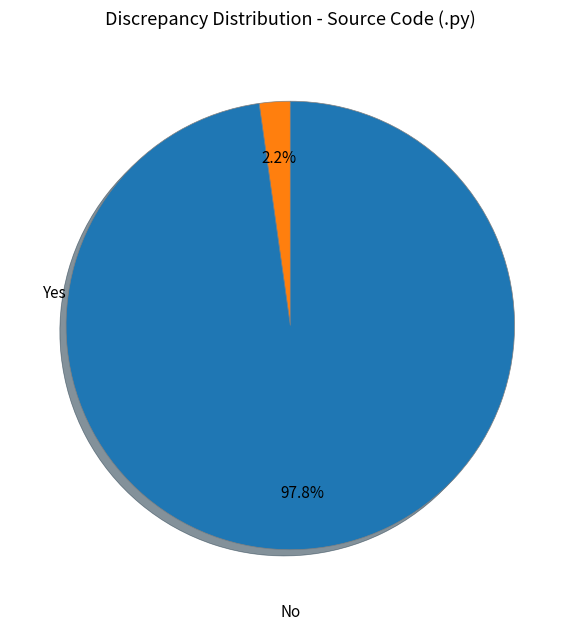

How many slices are in this pie chart?

2